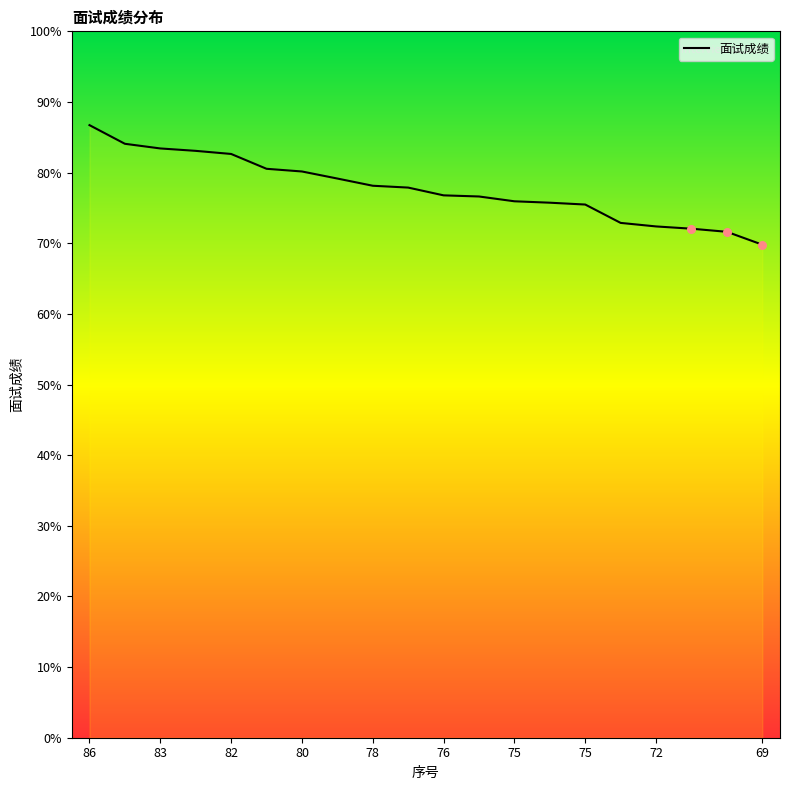

What is the difference between the maximum and minimum values?

16.9